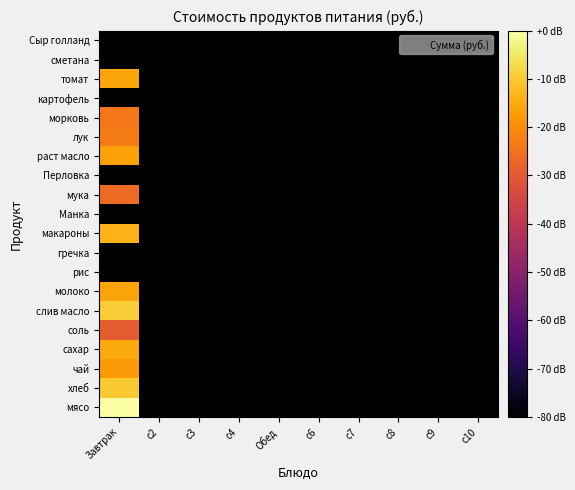

At which category is the sum across all series the highest?

Завтрак